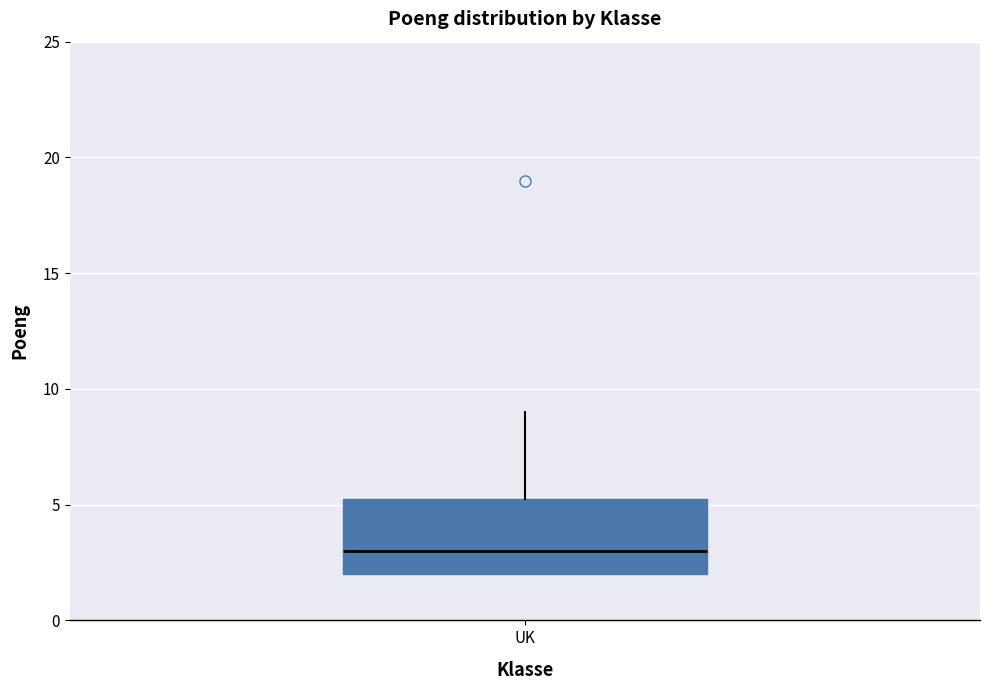

Where does the upper whisker of the box for UK end on the y-axis? The values are not printed on the chart, so give them approximately, as read against the axis.

9.0